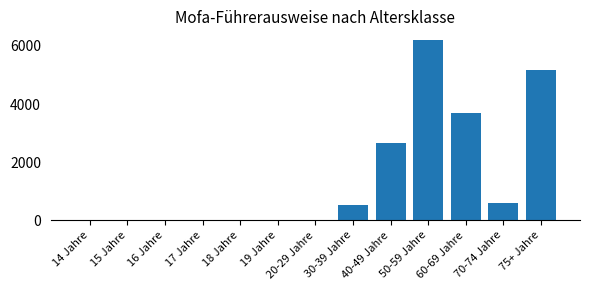

Which category has the highest value across all series?

50-59 Jahre